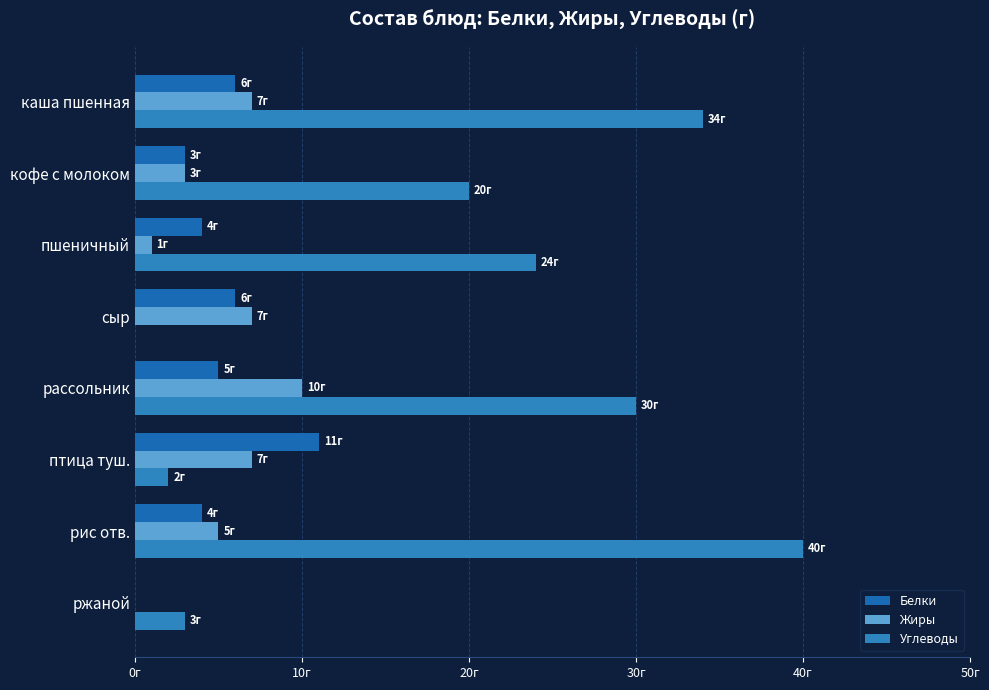

What is the sum of all Углеводы values?

153